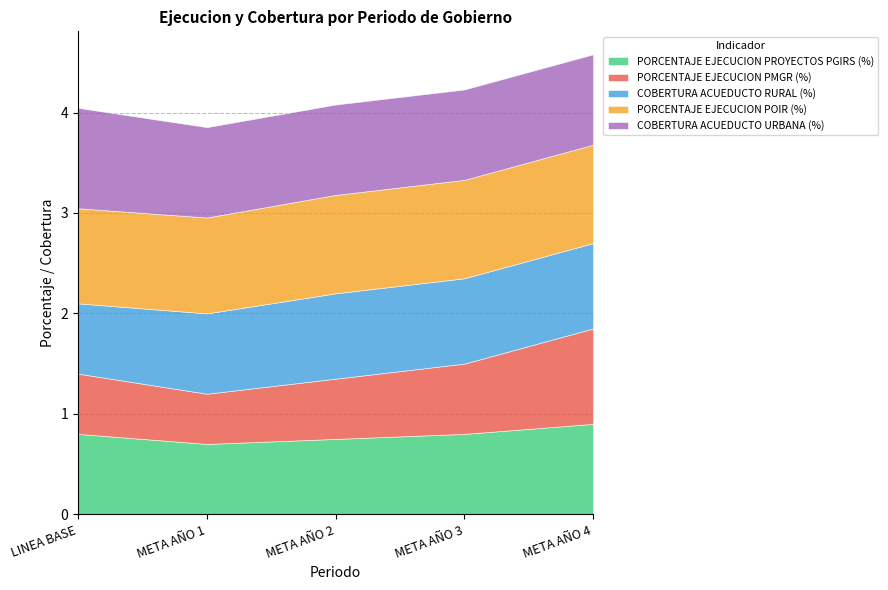

Reading left to right, extract all data points from this chart.

PORCENTAJE EJECUCION PROYECTOS PGIRS (%): LINEA BASE=0.8	META AÑO 1=0.7	META AÑO 2=0.8	META AÑO 3=0.8	META AÑO 4=0.9
PORCENTAJE EJECUCION PMGR (%): LINEA BASE=0.6	META AÑO 1=0.5	META AÑO 2=0.6	META AÑO 3=0.7	META AÑO 4=0.9
COBERTURA ACUEDUCTO RURAL (%): LINEA BASE=0.7	META AÑO 1=0.8	META AÑO 2=0.8	META AÑO 3=0.8	META AÑO 4=0.8
PORCENTAJE EJECUCION POIR (%): LINEA BASE=0.9	META AÑO 1=1.0	META AÑO 2=1.0	META AÑO 3=1.0	META AÑO 4=1.0
COBERTURA ACUEDUCTO URBANA (%): LINEA BASE=1.0	META AÑO 1=0.9	META AÑO 2=0.9	META AÑO 3=0.9	META AÑO 4=0.9